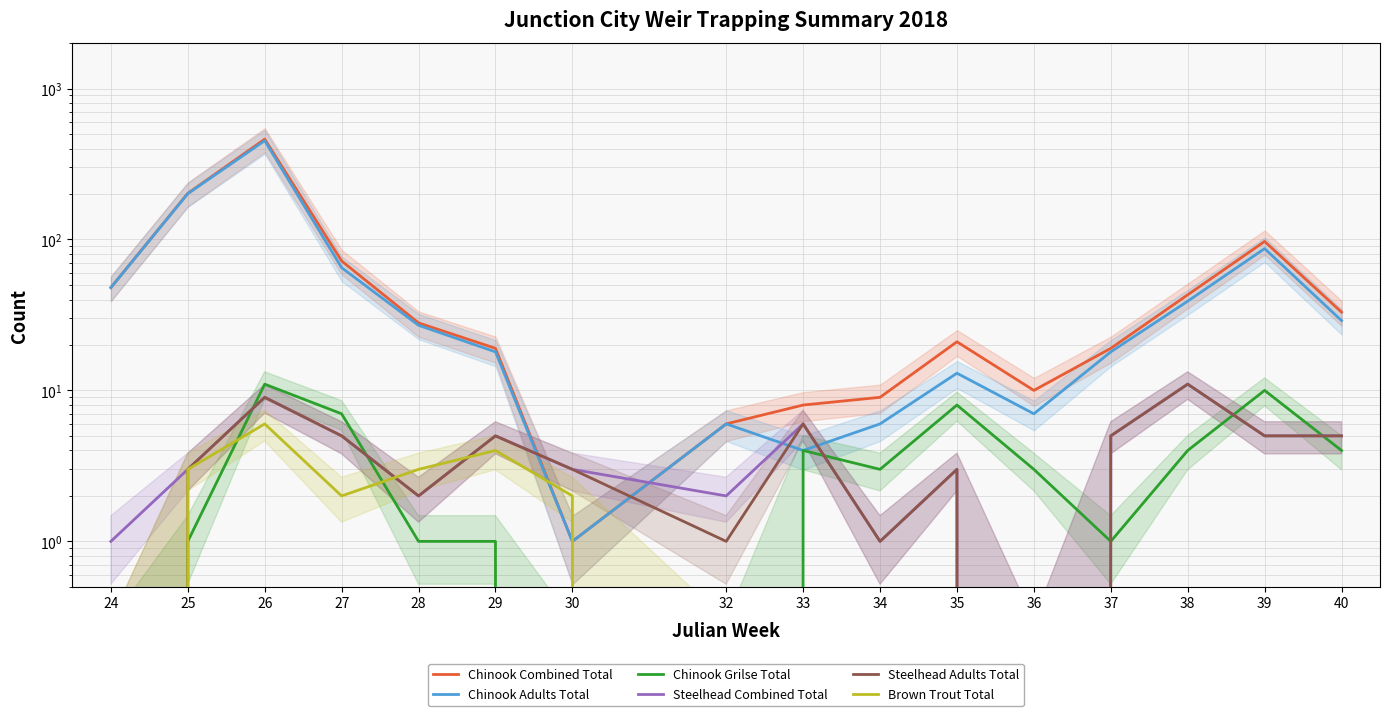

What is the average value of the Chinook Combined Total series?

67